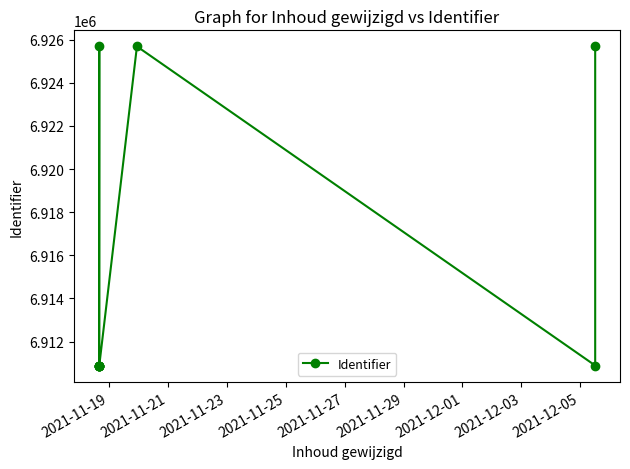

Reading left to right, list all the values displayed in this chart.

6910877	6910879	6910881	6910882	6910883	6925685	6910888	6925686	6910894	6925690